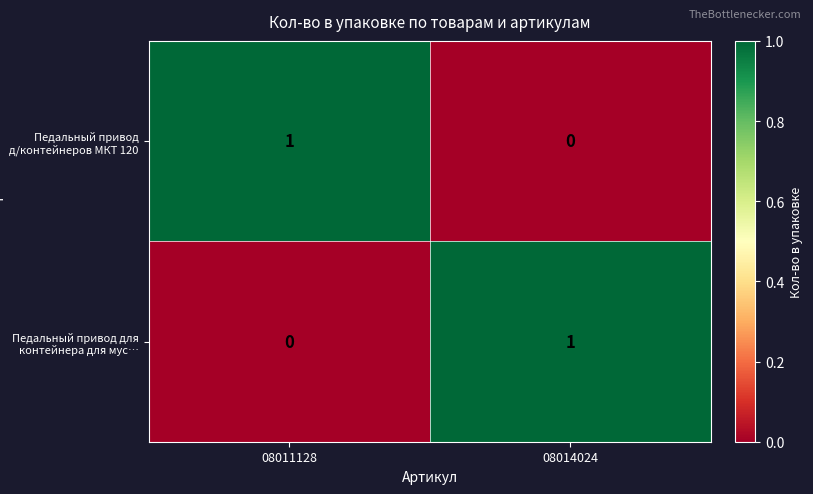

Where is Педальный привод для контейнера для мус… nearest to the value 0?

08011128